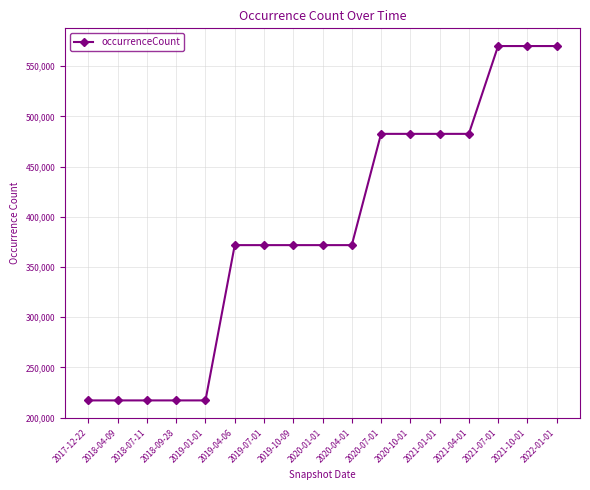

What is the sum of all values?

6585143